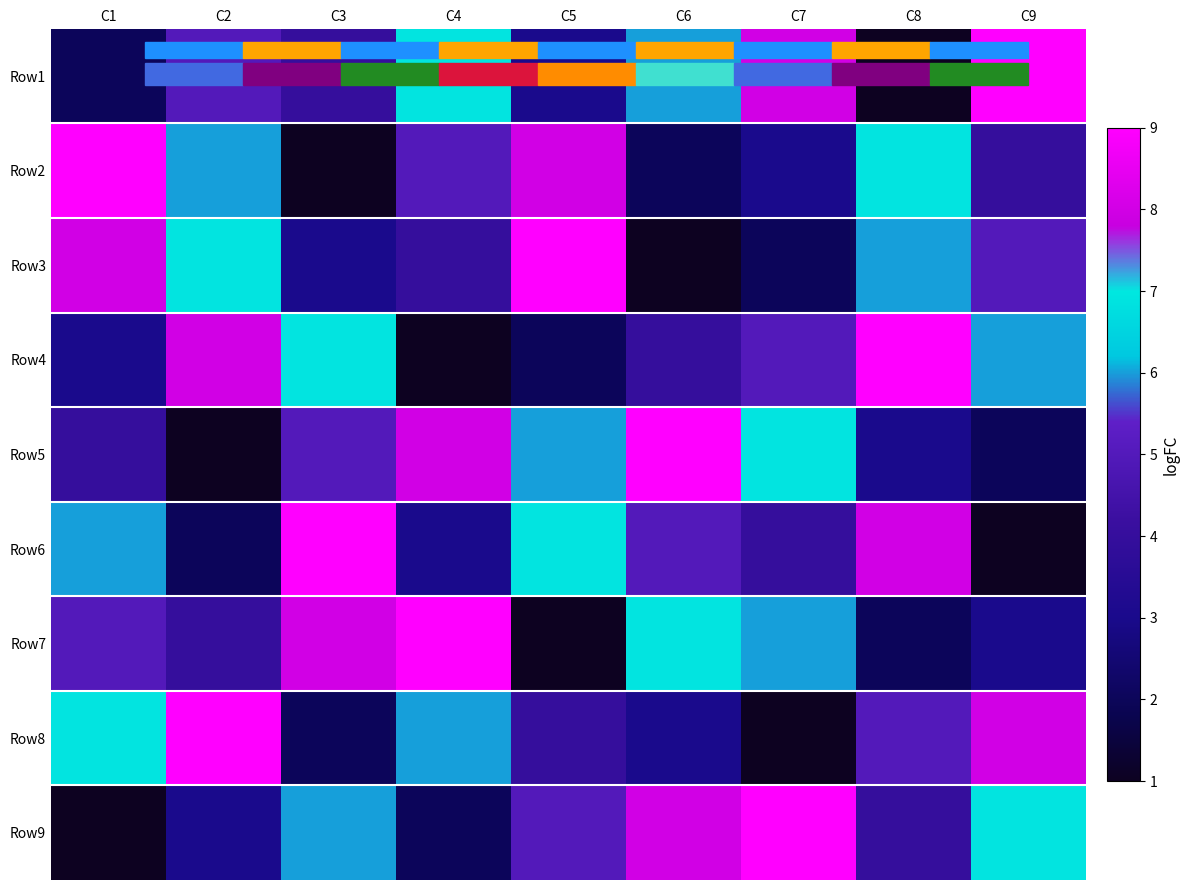

List the series in order of their peak value, highest first.

Row1, Row2, Row3, Row4, Row5, Row6, Row7, Row8, Row9